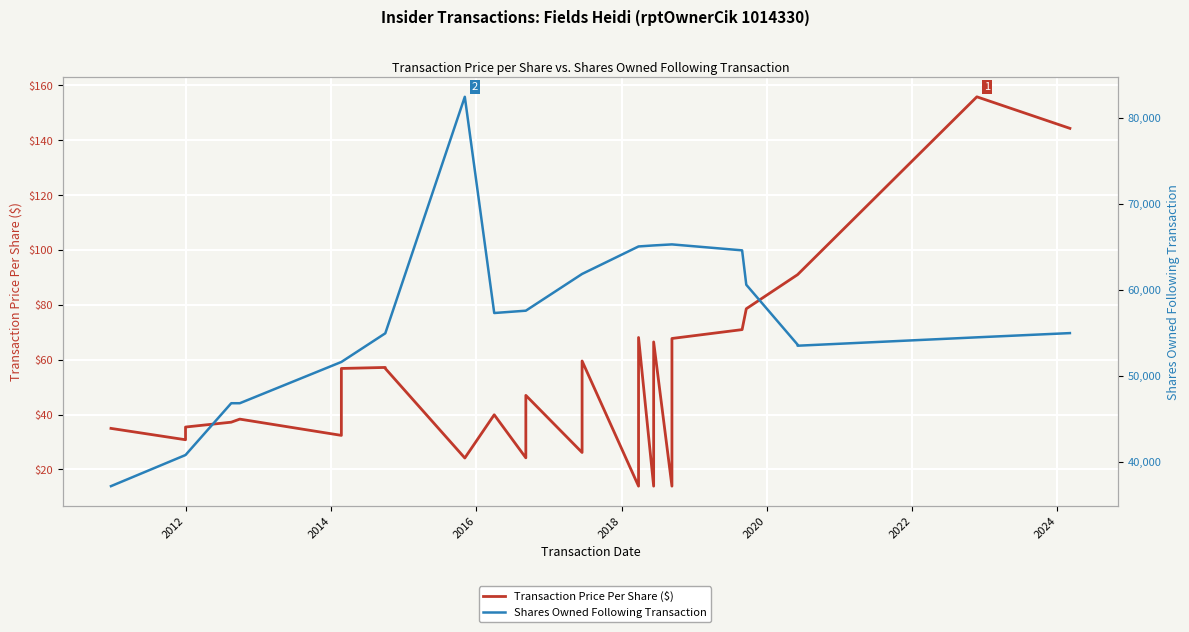

What are all the series names shown in the legend?

Transaction Price Per Share ($), Shares Owned Following Transaction